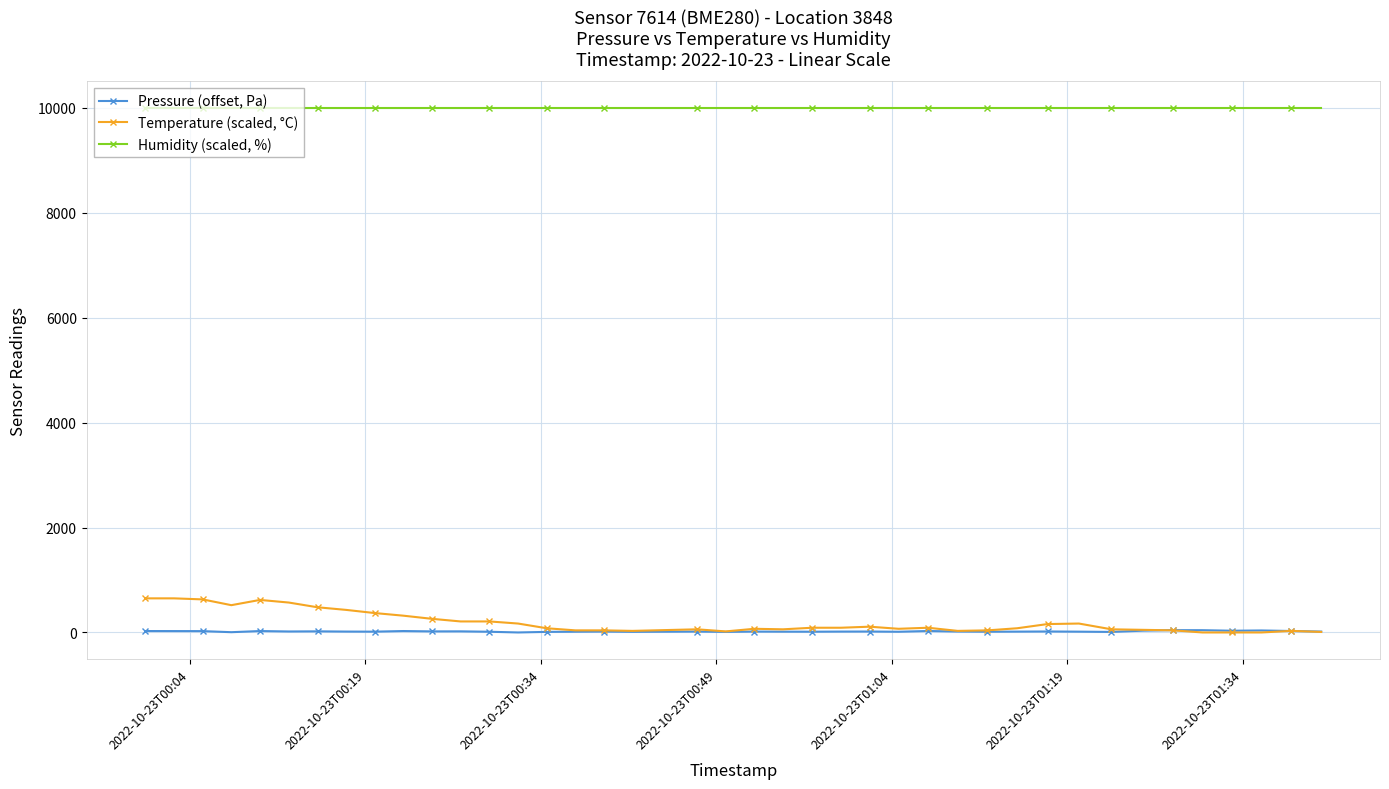

Which series has the largest range (max minus min)?

Temperature (scaled, °C)